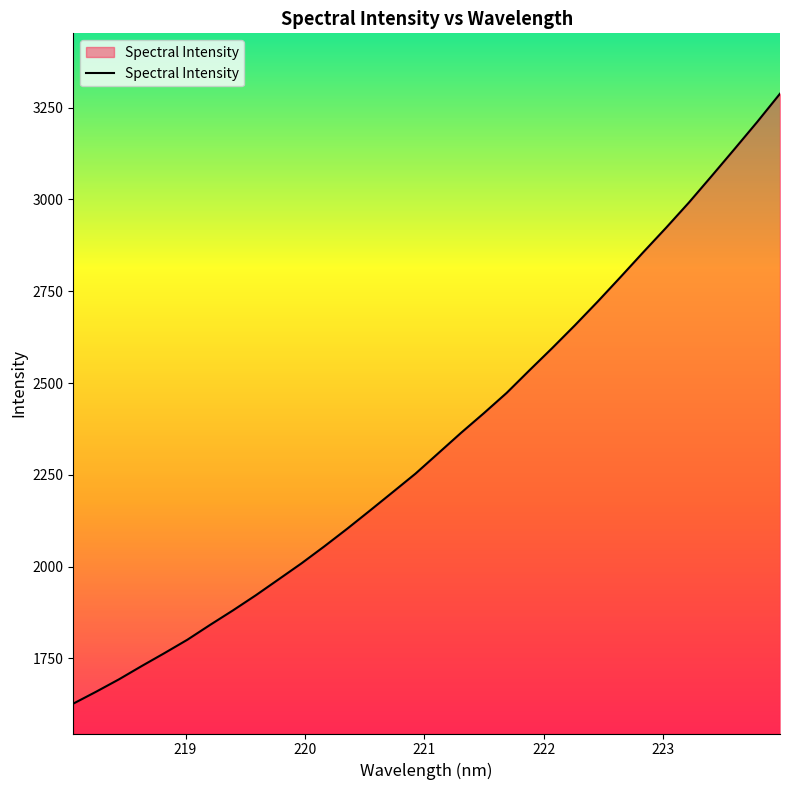

What is the greatest value displayed?

3288.1